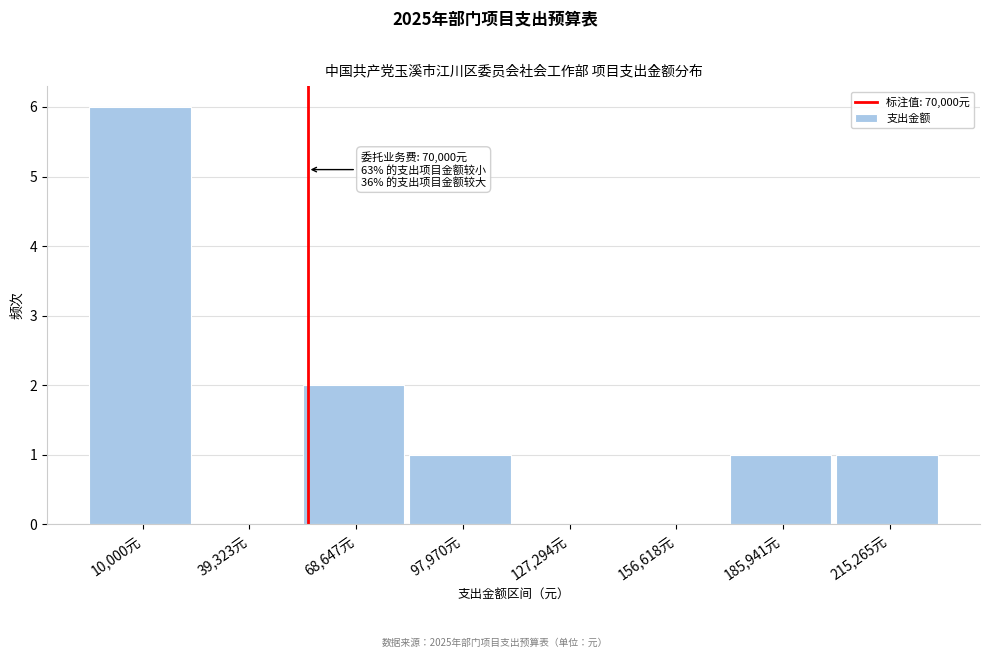

Reading right to left, transcribe all the data shown in this chart.

215,265元=1	185,941元=1	156,618元=0	127,294元=0	97,970元=1	68,647元=2	39,323元=0	10,000元=6